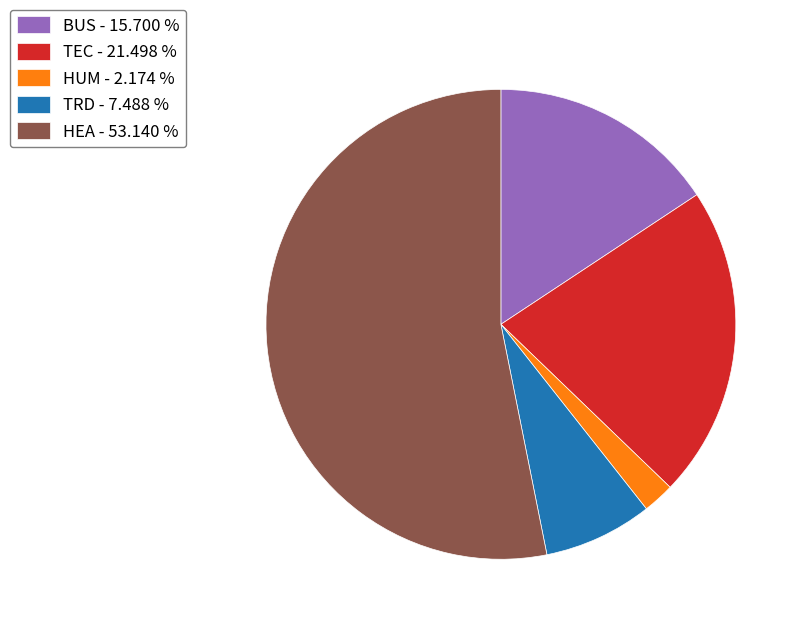

Does HUM represent more than half of the total?

No